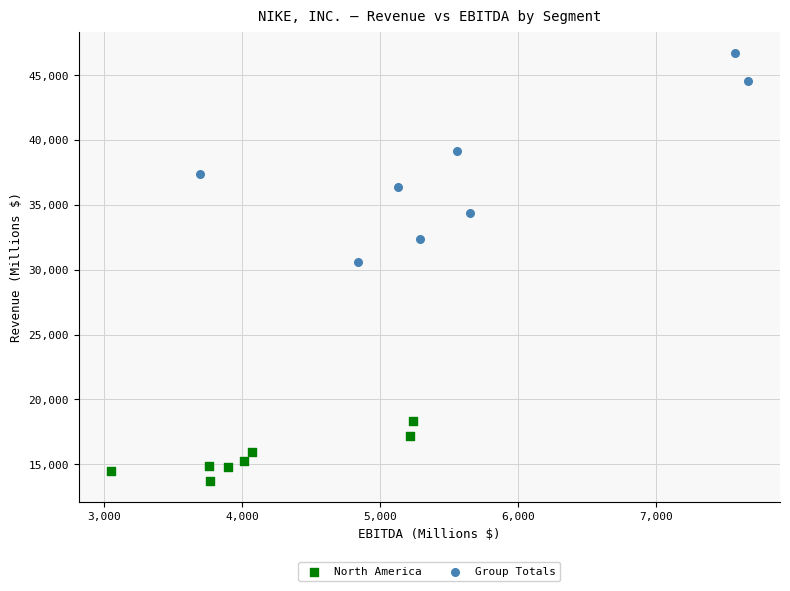

Which series contains the lowest Y value?

North America